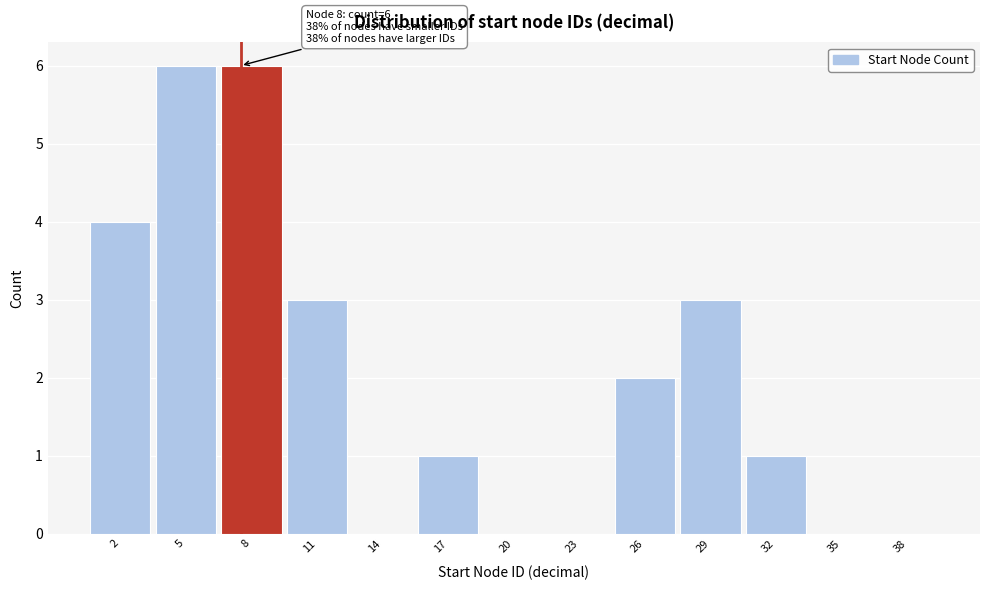

Reading left to right, transcribe all the data shown in this chart.

2=4	5=6	8=6	11=3	14=0	17=1	20=0	23=0	26=2	29=3	32=1	35=0	38=0